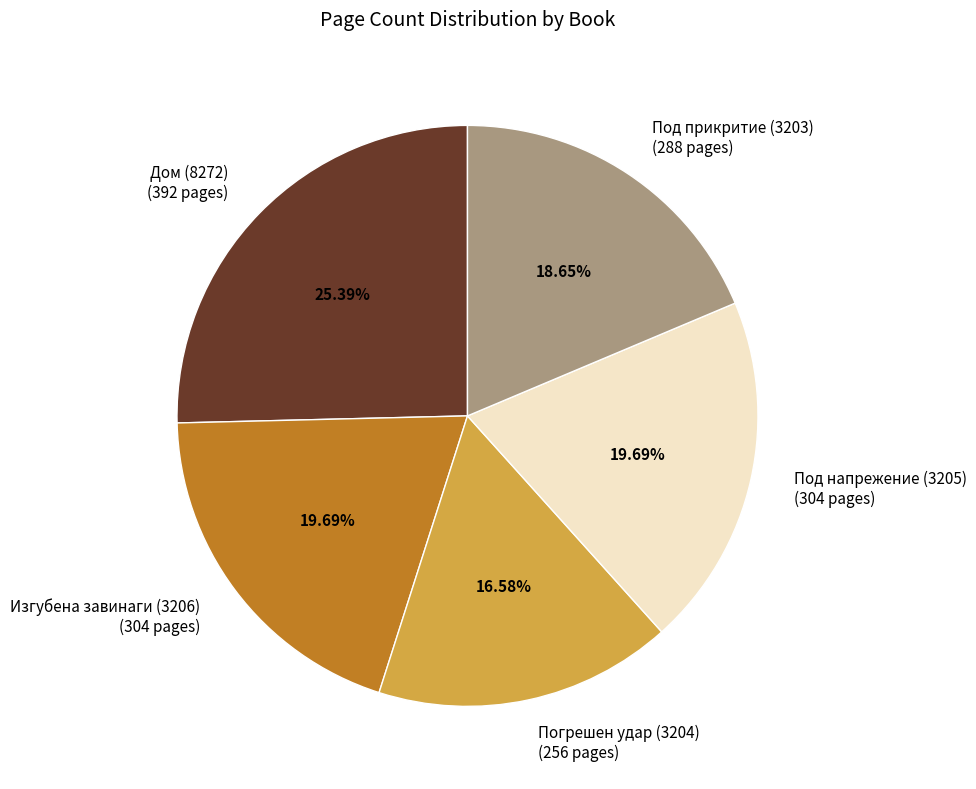

Is the sum of Под напрежение (3205) and Дом (8272) greater than half?

No